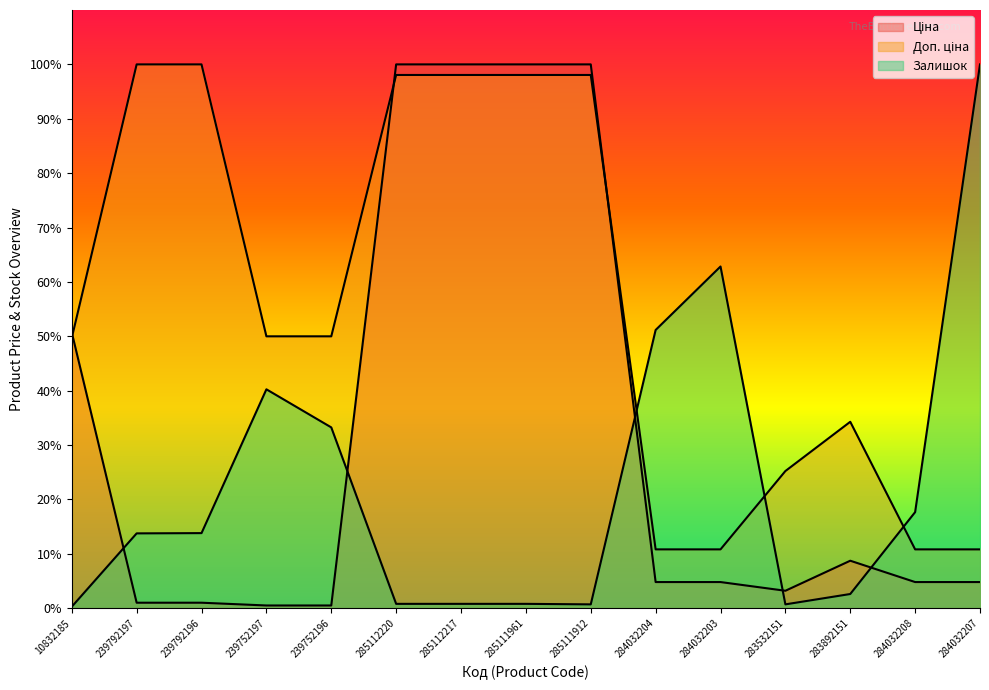

What is the sum of all Доп. ціна values?

844.8